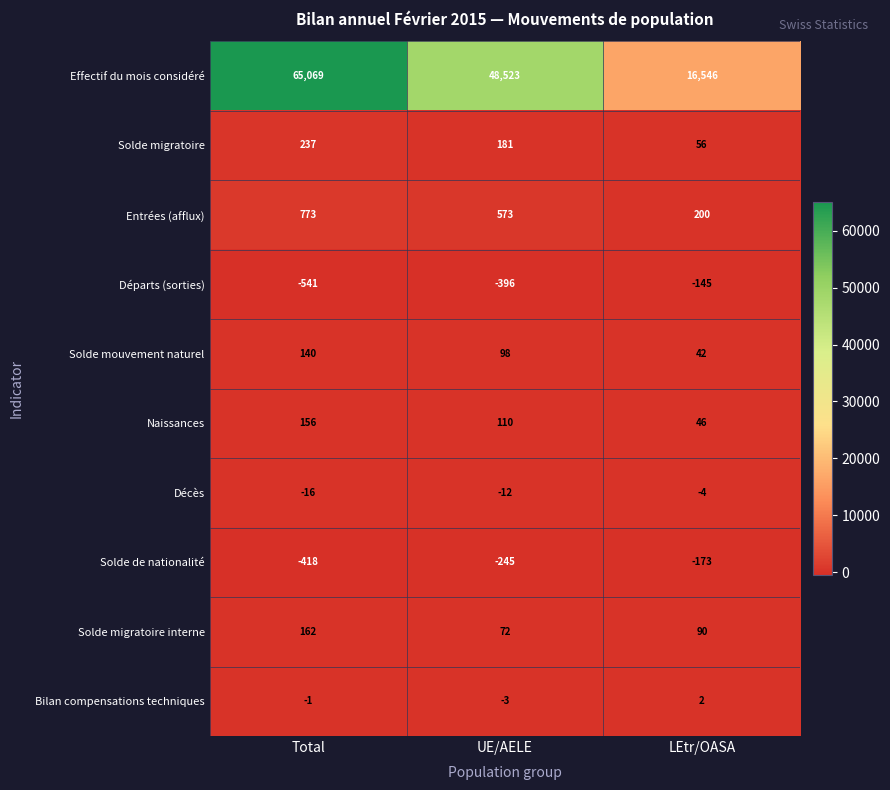

At which label does Naissances first exceed 110?

Total